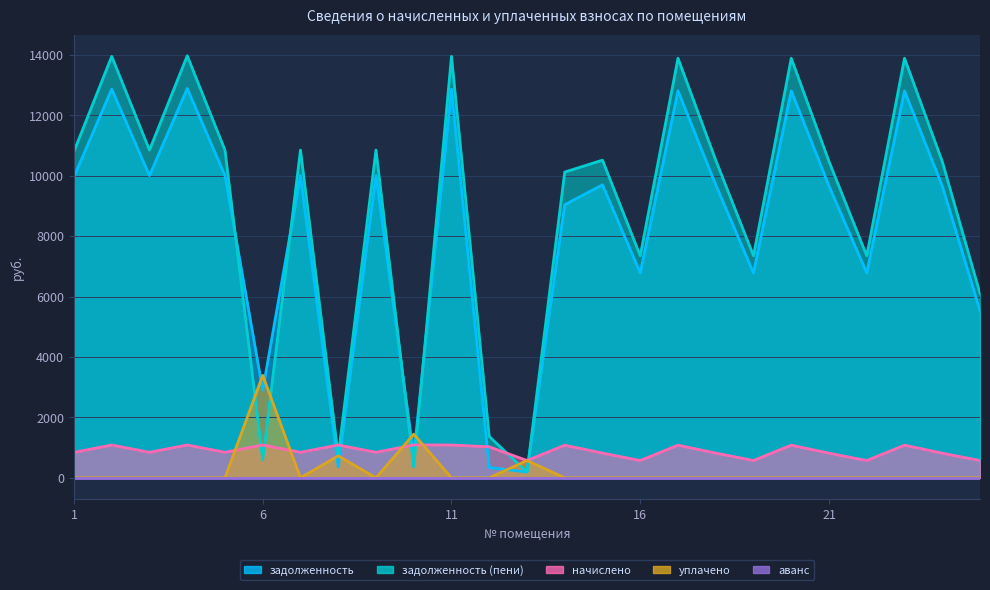

Which series has the largest total across all categories?

задолженность (пени)